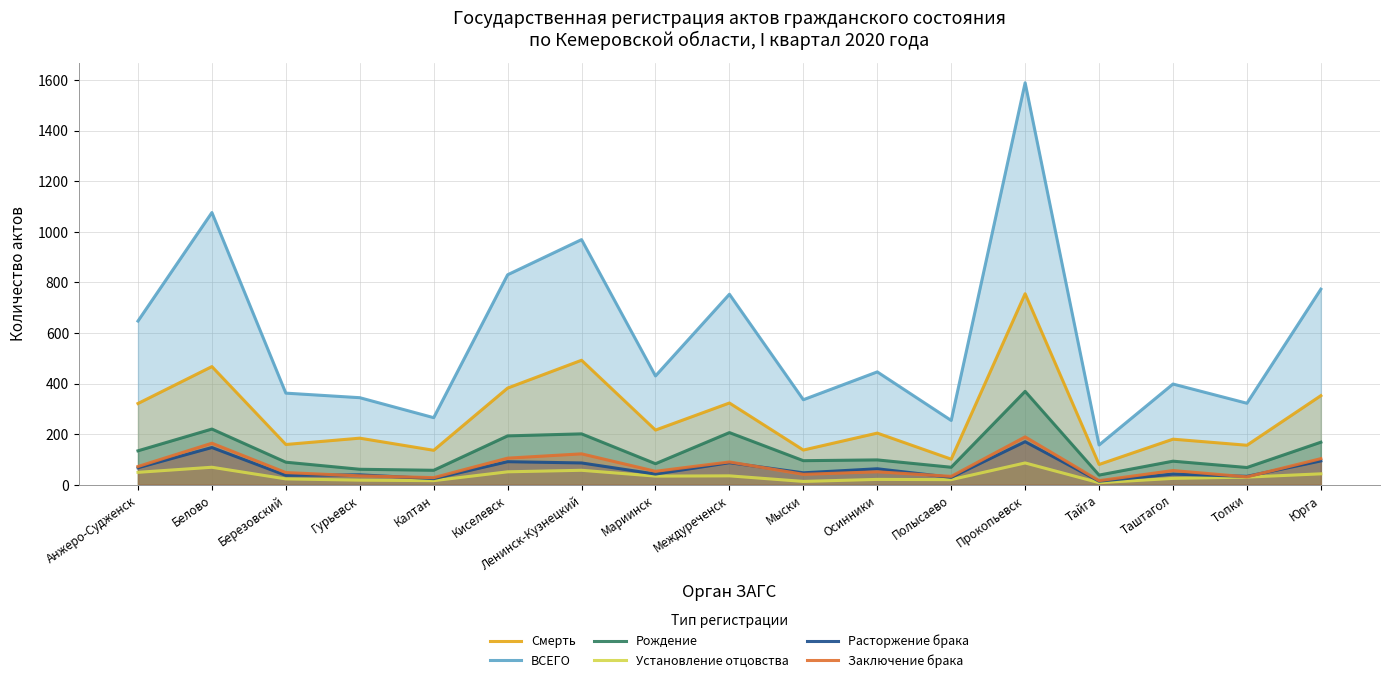

At which category does the chart reach its peak across all series?

Прокопьевск